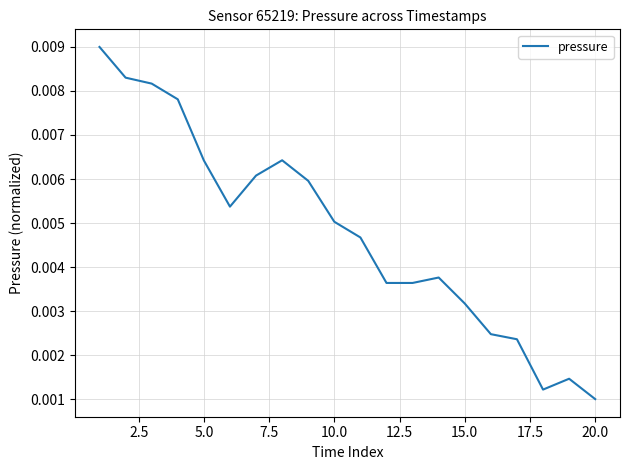

Where is the data nearest to the value 0?

20.0